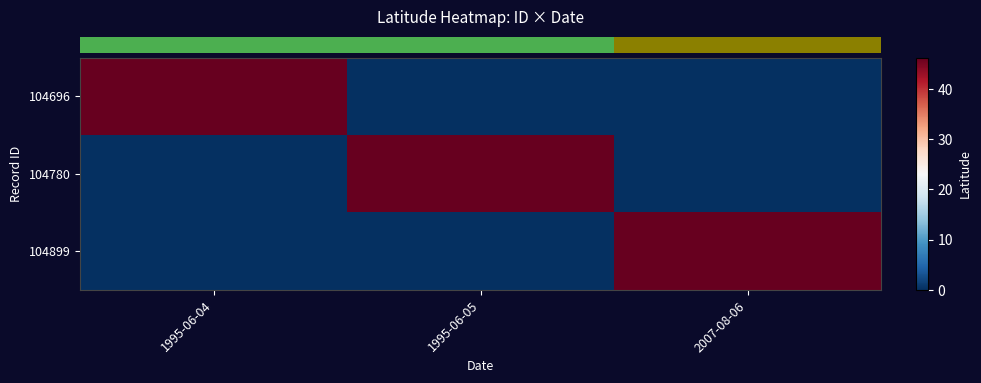

Between 2007-08-06 and 1995-06-05, which is larger?

2007-08-06